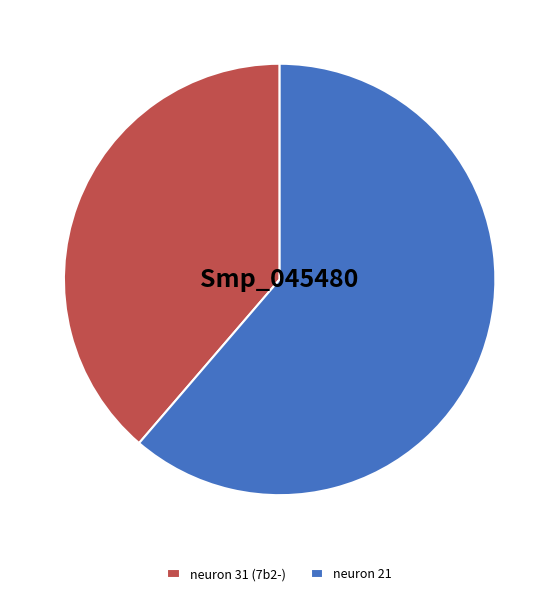

Do neuron 21 and neuron 31 (7b2-) together represent more than half of the pie?

Yes